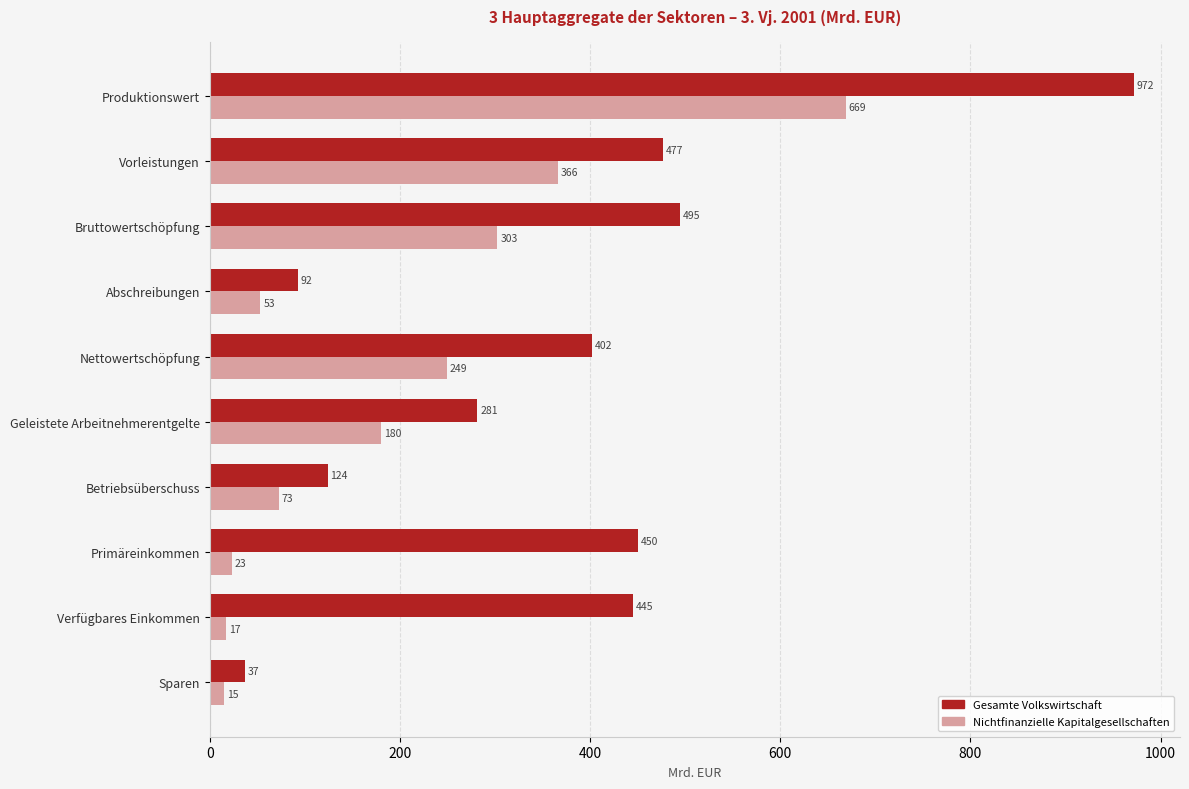

At how many categories does at least one series exceed 957?

1